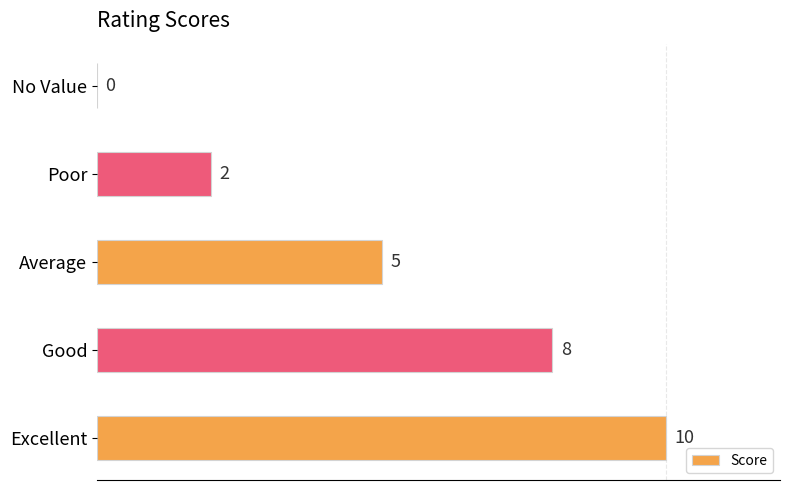

What is the greatest value displayed?

10